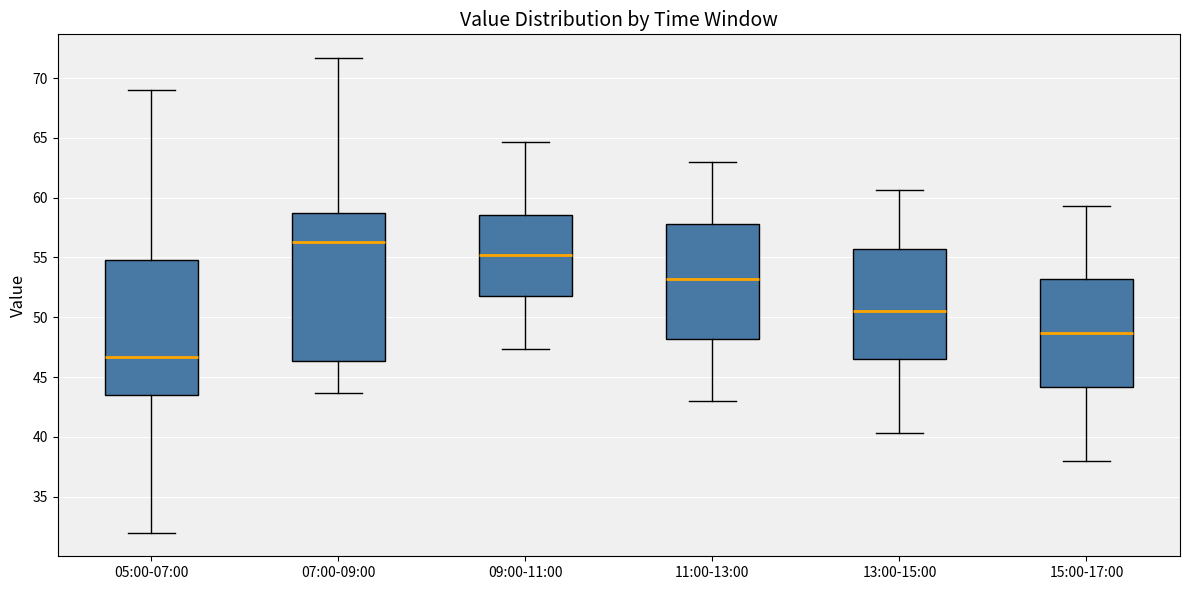

Where does the upper whisker of the box for 13:00-15:00 end on the y-axis? The values are not printed on the chart, so give them approximately, as read against the axis.

60.5